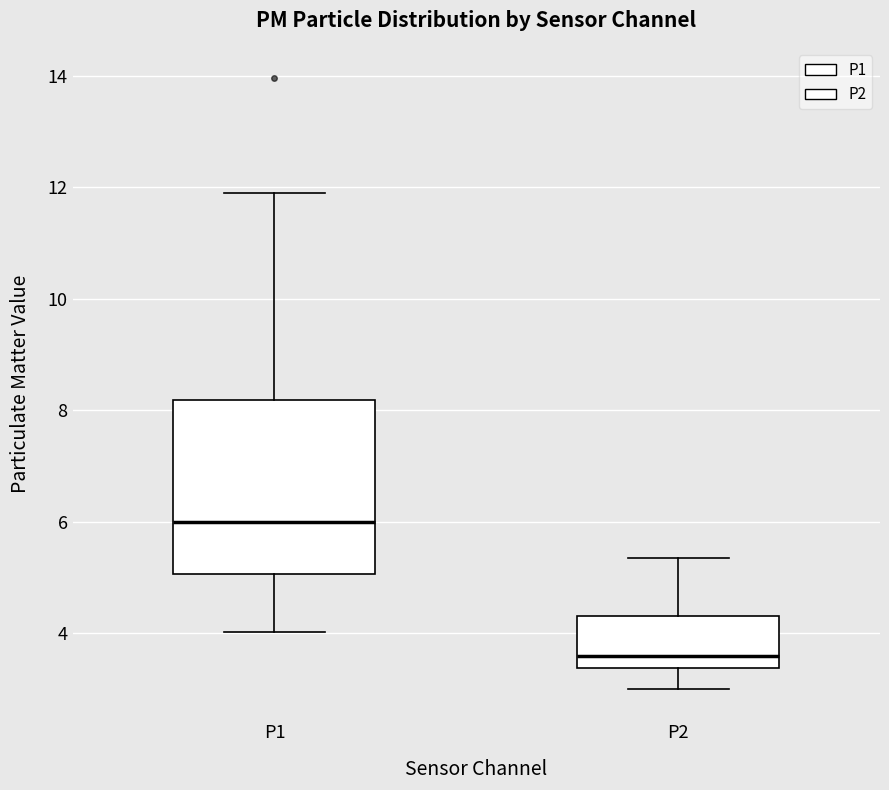

Which box has the highest median line?

P1